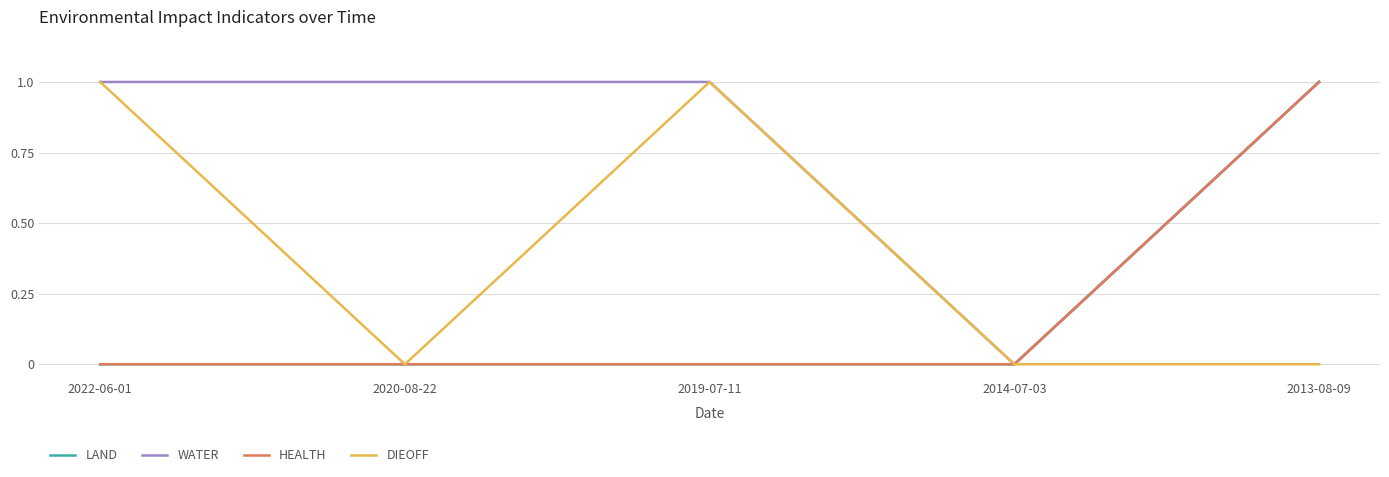

Does the chart display data point markers on the line(s)?

No